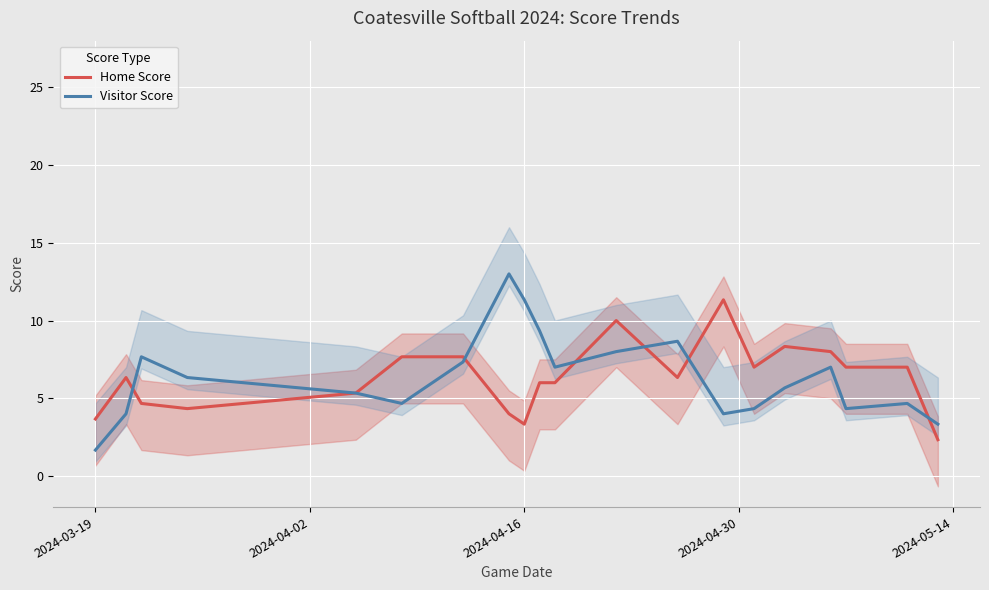

How many intersections are there between Visitor Score and Home Score?

6